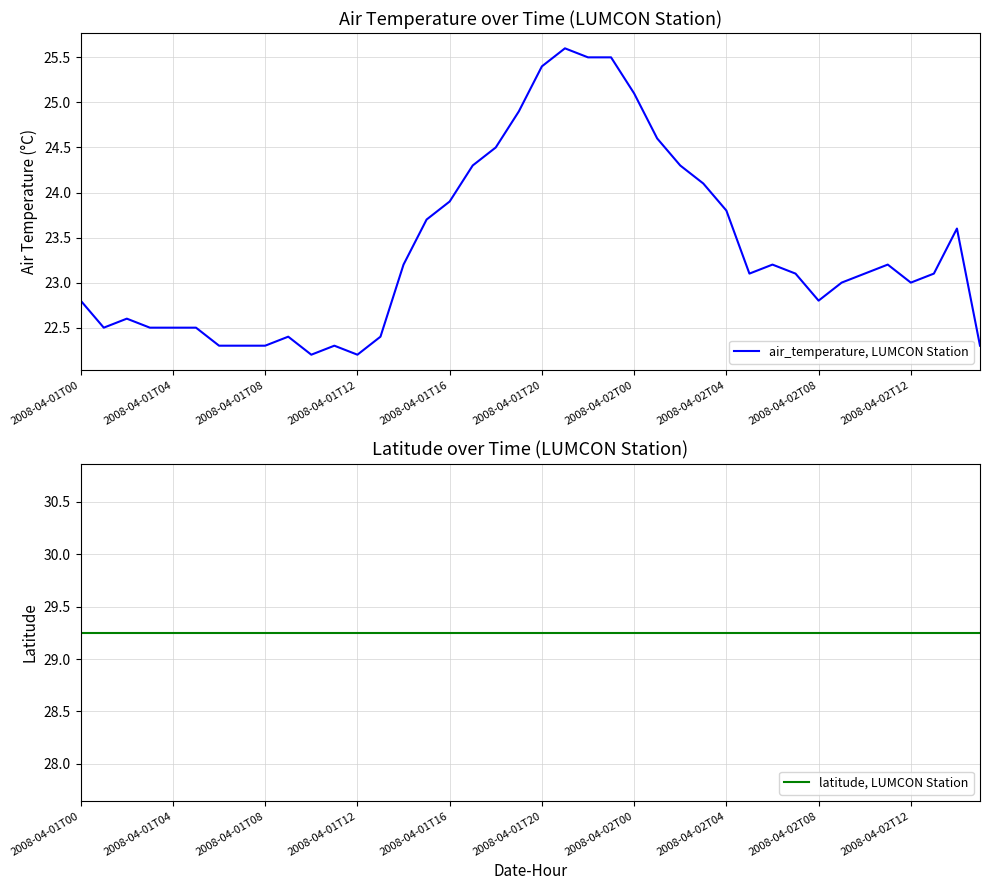

How many data points in air_temperature, LUMCON Station are less than 23?

16